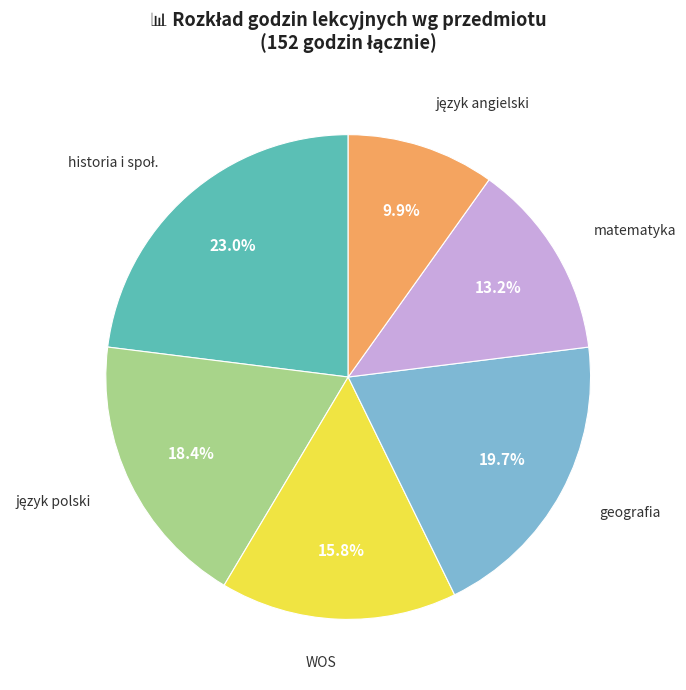

Is it true that WOS is 16% of the pie?

True